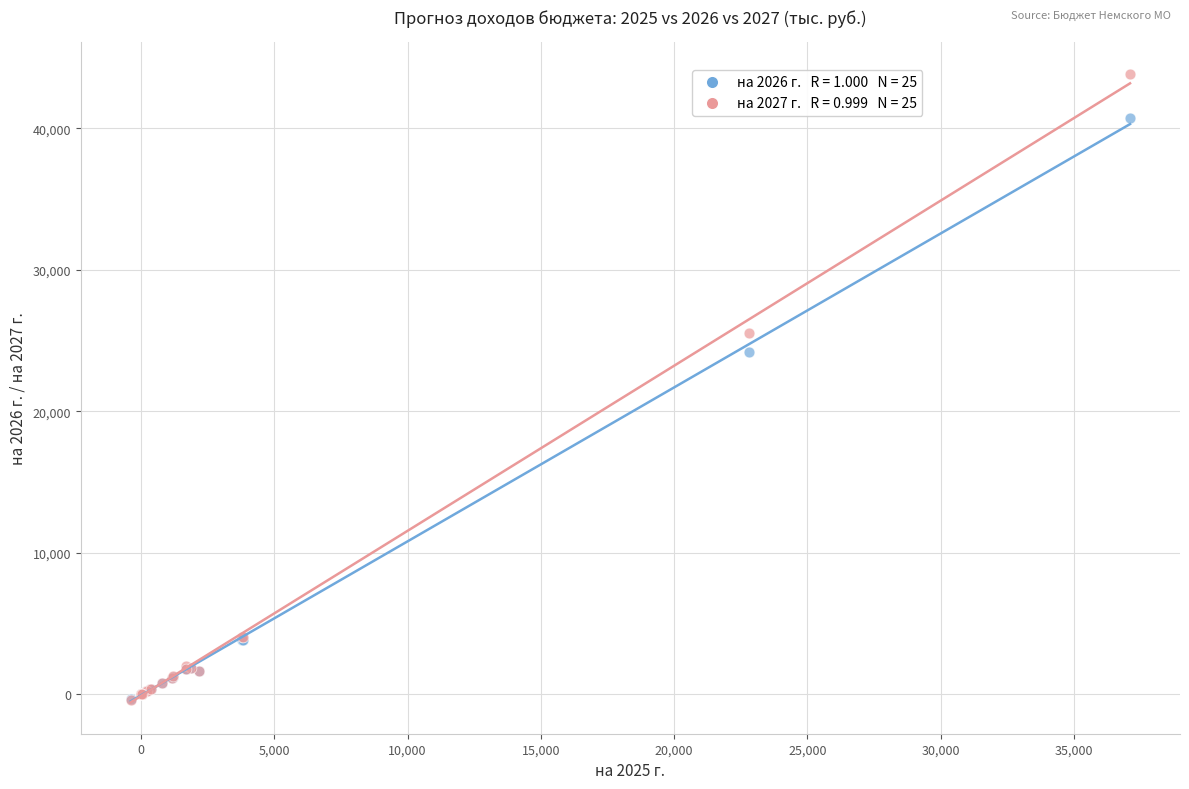

Across all series, what Y value is closest to 21742?

24188.0